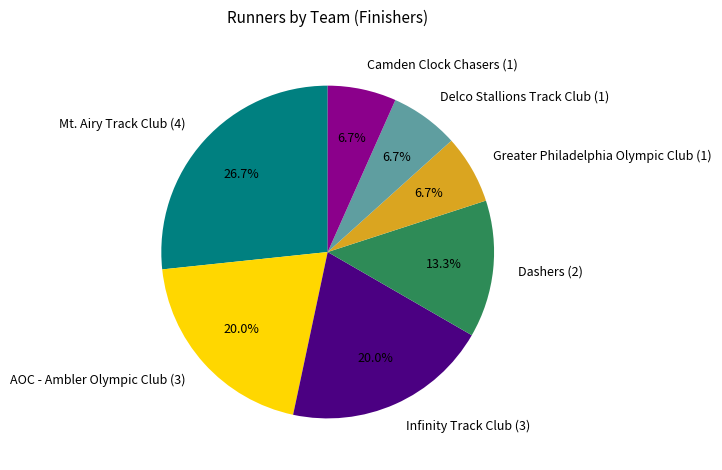

Between Infinity Track Club (3) and Camden Clock Chasers (1), which is larger?

Infinity Track Club (3)